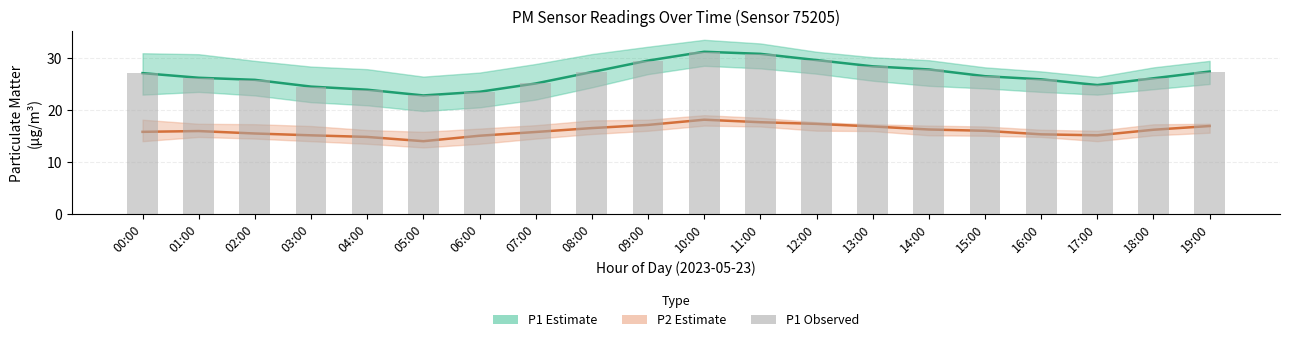

How many groups of bars are there?

20